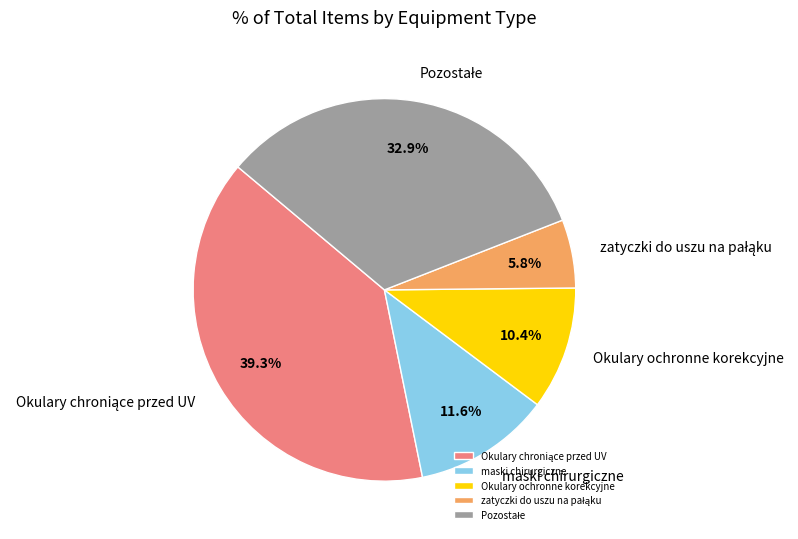

Is there a majority slice in this chart?

No